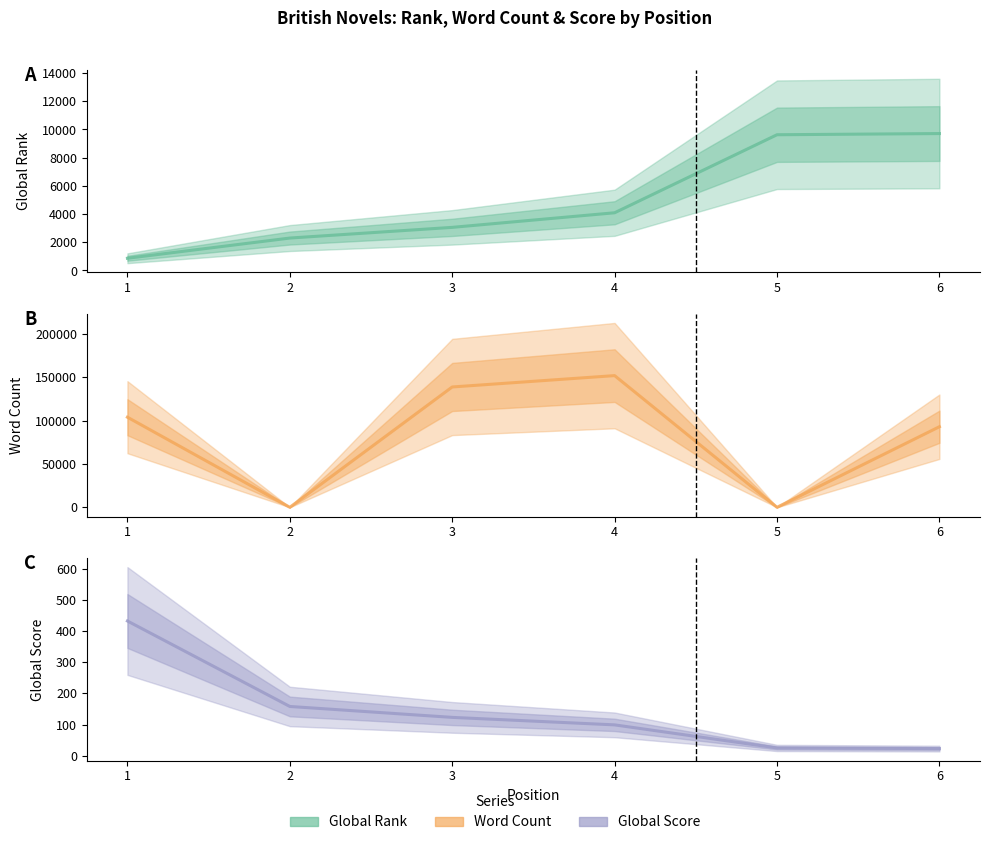

How many lines are shown in the chart?

3